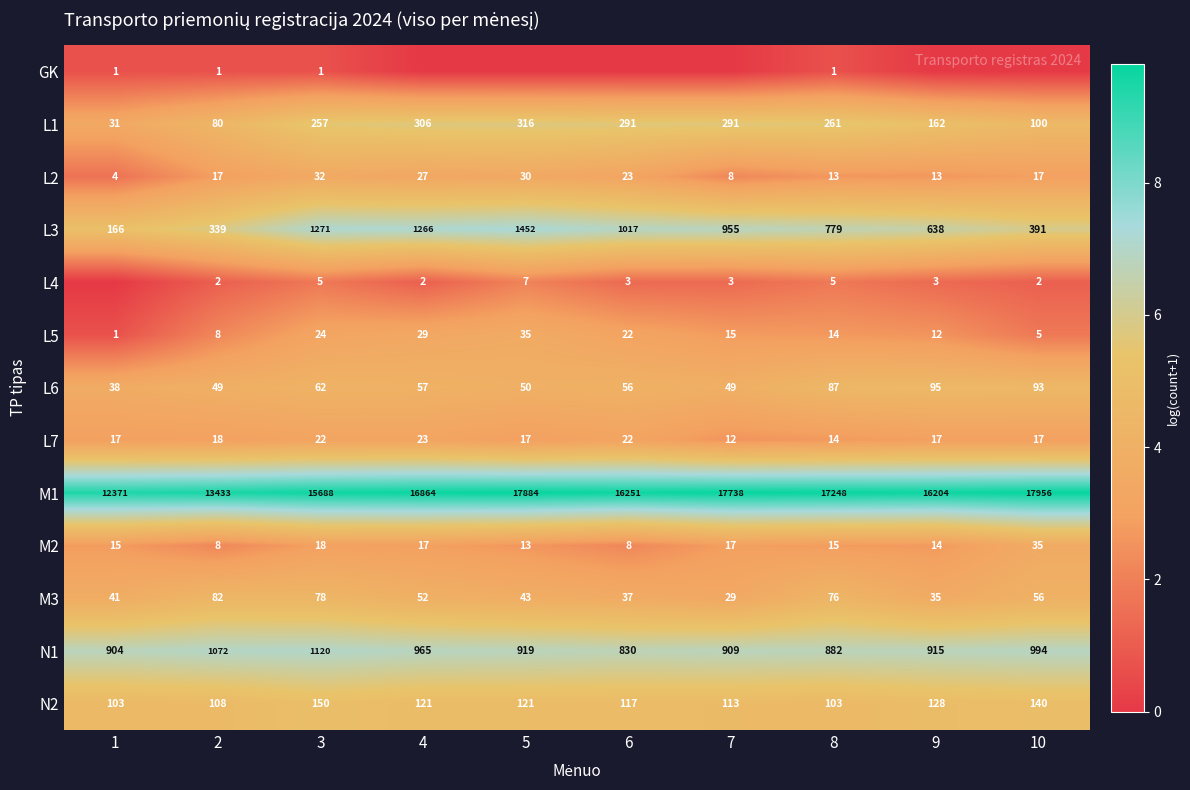

What is the sum of the L6 values at 9 and 7?

144